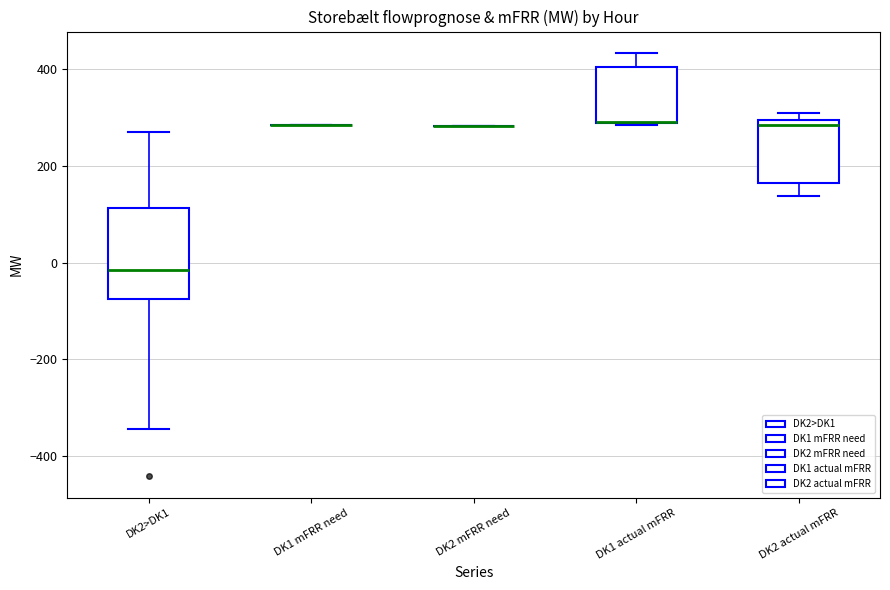

Reading left to right, read every box against the y-axis: the position of its median line, the range the box covers, and the ends of its whiskers. The values are not printed on the chart, so give them approximately, as read against the axis.

DK2>DK1: median -20, box -80 to 120, whiskers -340 to 280
DK1 mFRR need: box collapsed to a line at 280, whiskers 280 to 280
DK2 mFRR need: box collapsed to a line at 280, whiskers 280 to 280
DK1 actual mFRR: median 300 (drawn on the box's lower edge), box 280 to 400, whiskers 280 to 440
DK2 actual mFRR: median 280, box 160 to 300, whiskers 140 to 300 (just above the box's upper edge)